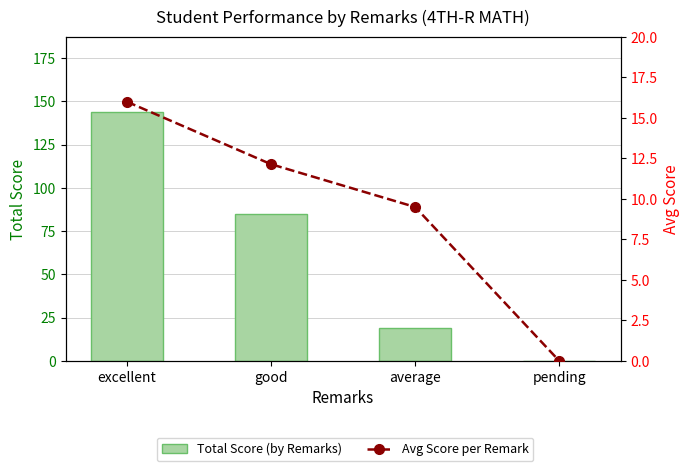

At which label does Avg Score per Remark first exceed 12?

excellent